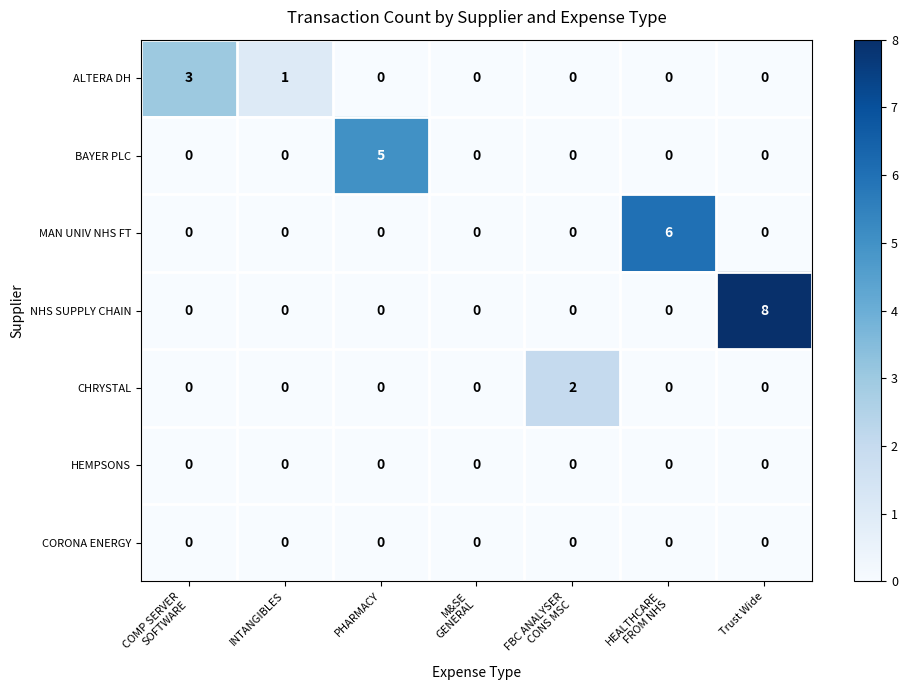

Which series has the widest spread of values?

NHS SUPPLY CHAIN